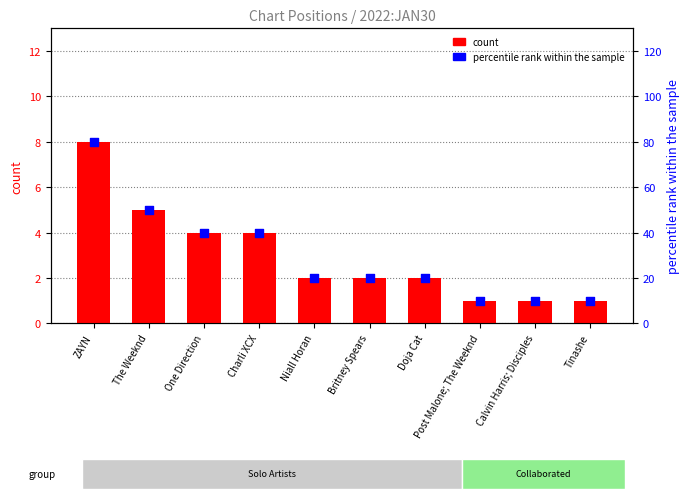

What are all the series names shown in the legend?

count, percentile rank within the sample